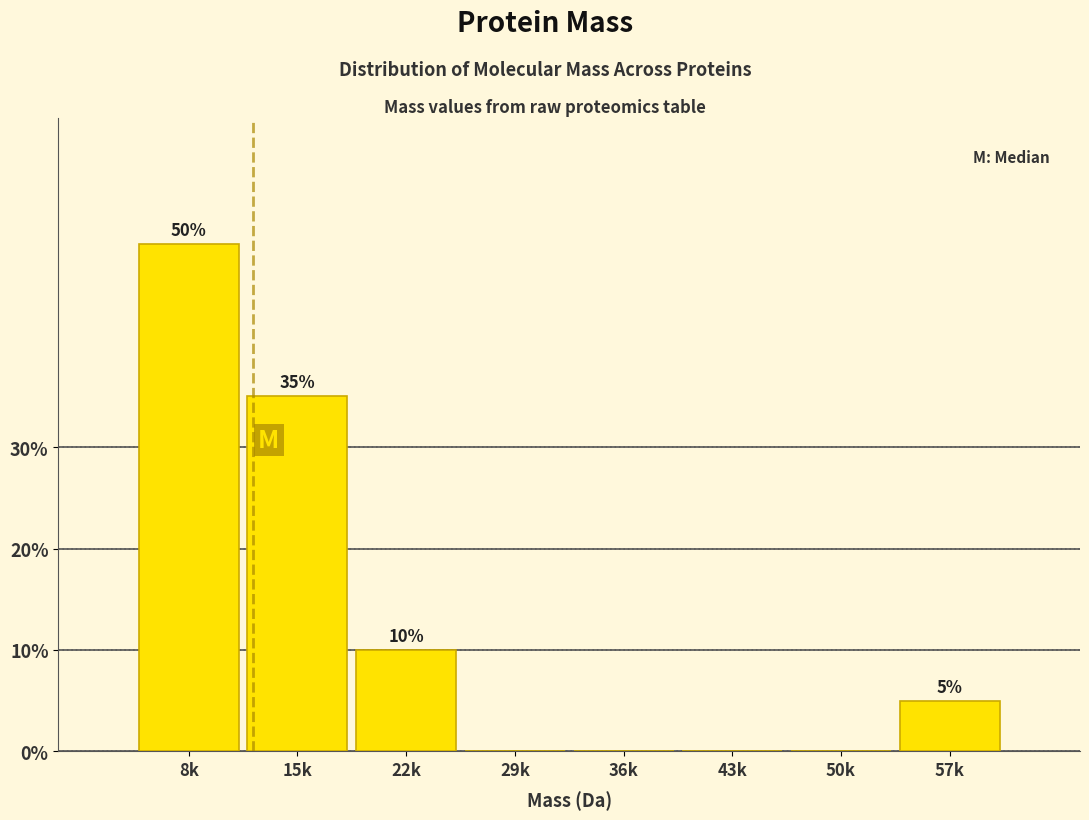

Reading left to right, what are all the values shown in this chart?

8k=50	15k=35	22k=10	29k=0	36k=0	43k=0	50k=0	57k=5